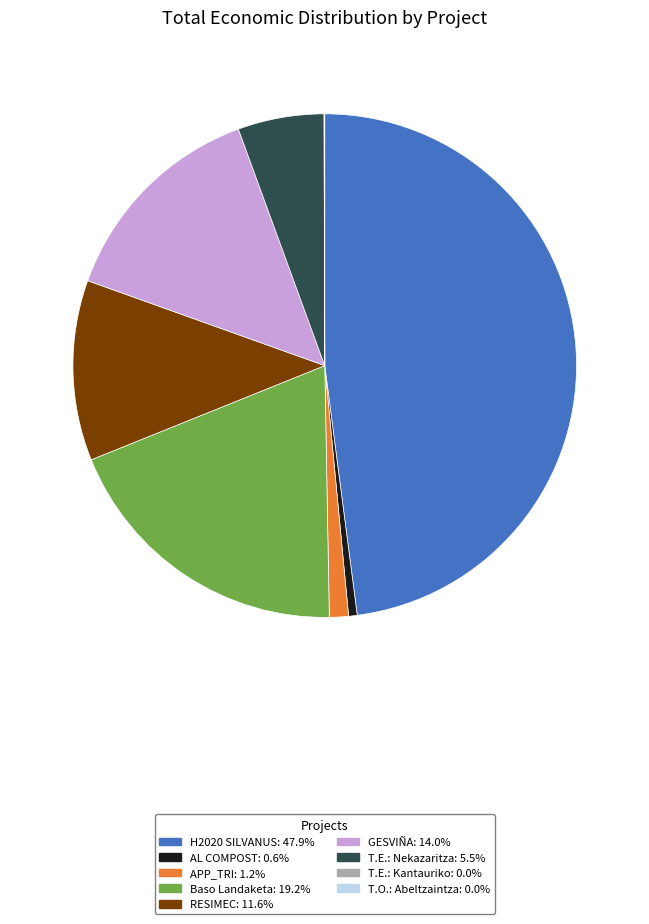

To the nearest percent, what is the average slice percentage?

11%